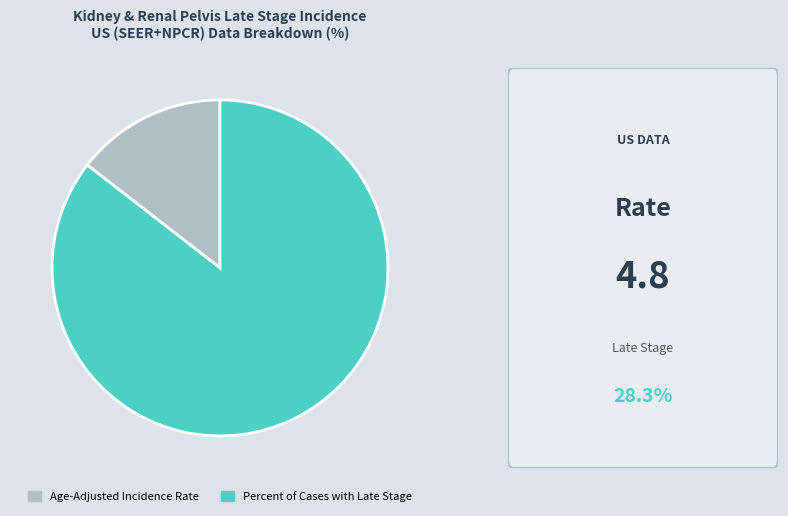

True or false: Age-Adjusted Incidence Rate accounts for 15% of the total.

True